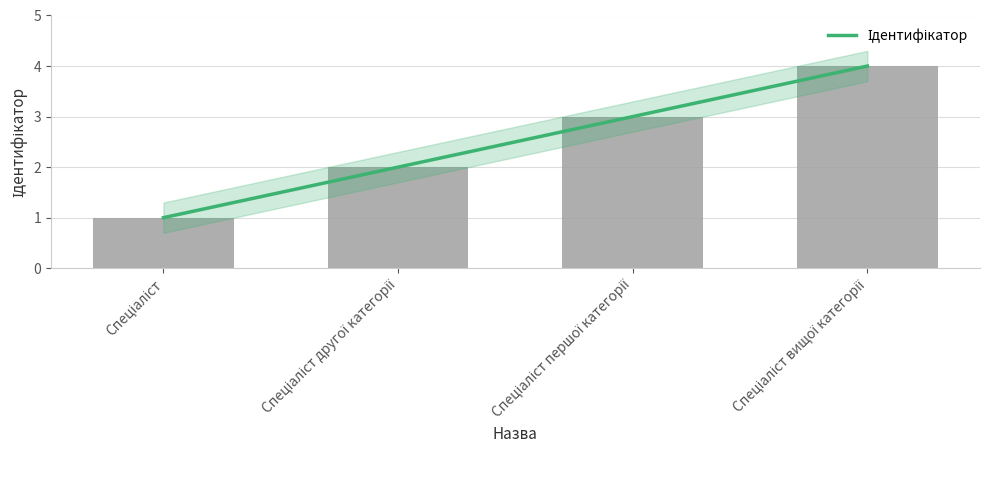

Is it true that the value at Спеціаліст вищої категорії is 4?

True